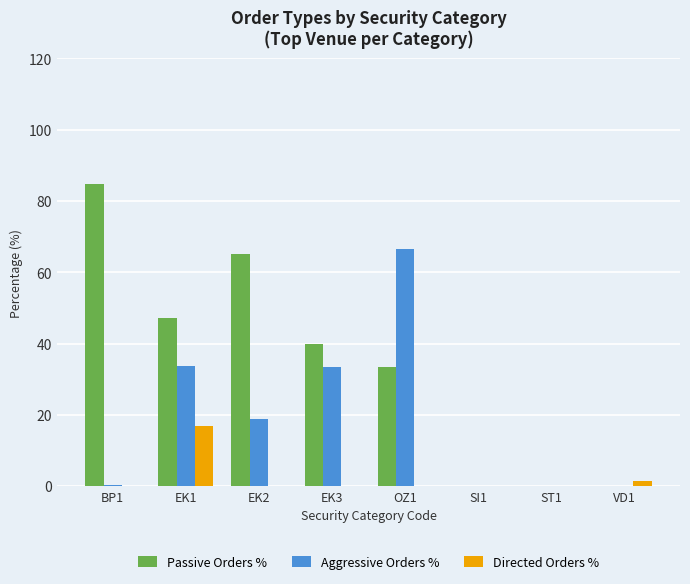

What are all the series names shown in the legend?

Passive Orders %, Aggressive Orders %, Directed Orders %